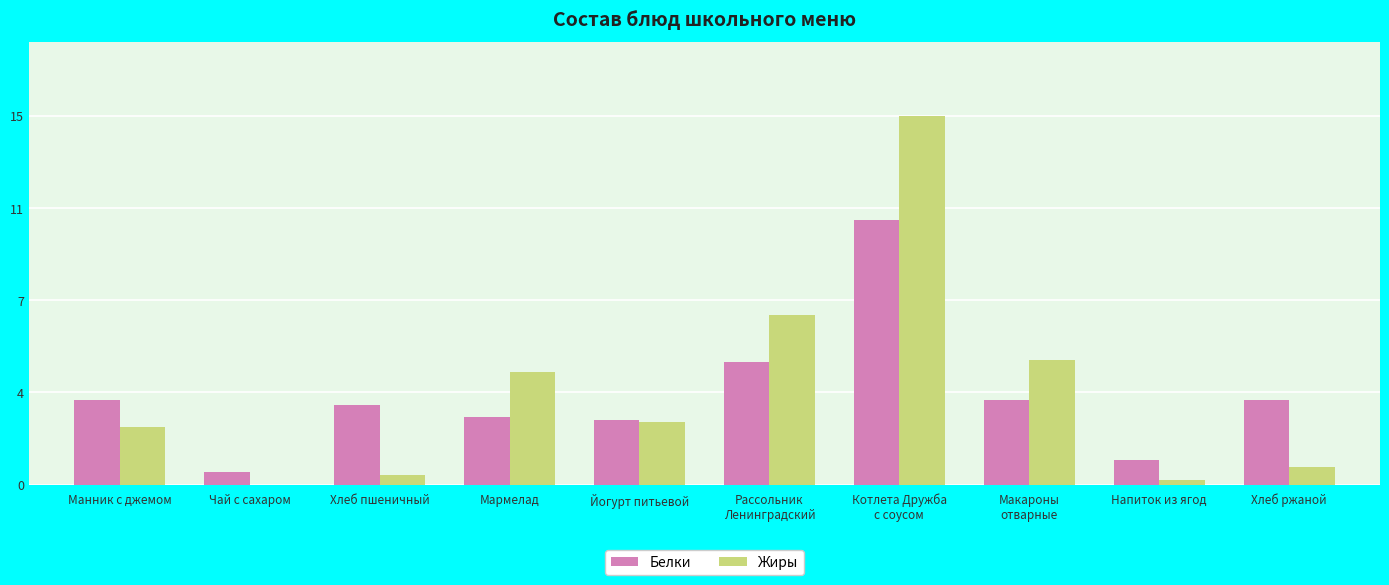

What are all the series names shown in the legend?

Белки, Жиры